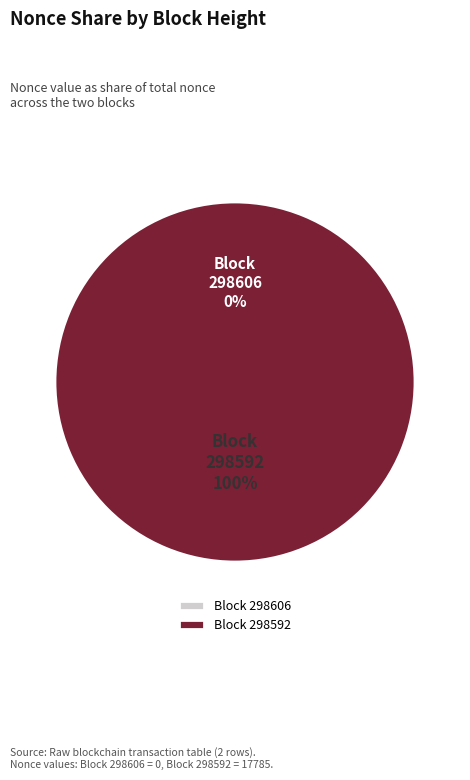

Is 298592 the majority of the pie?

Yes